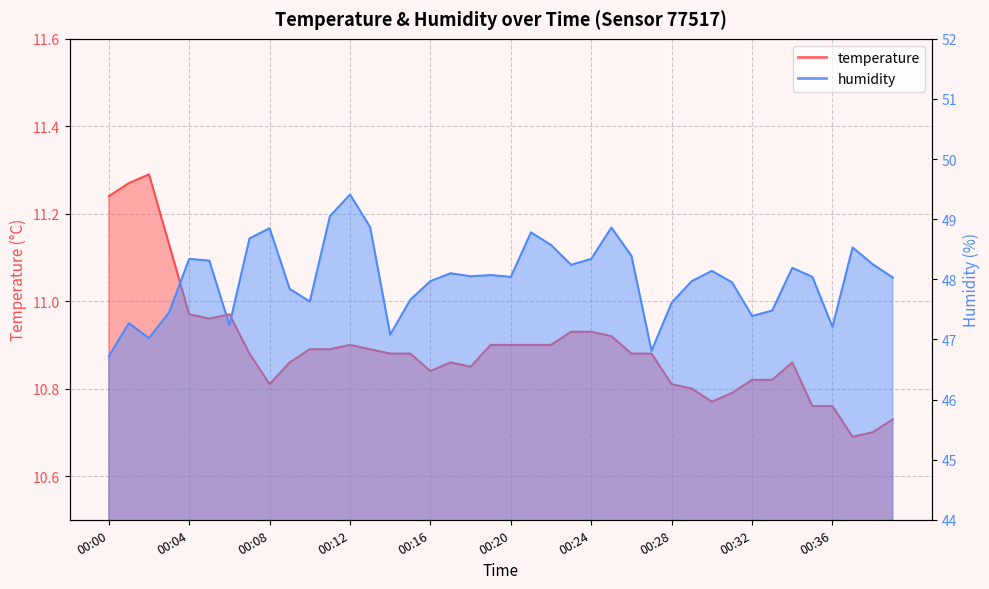

What is the sum of the humidity values at 00:33 and 00:11?

96.5